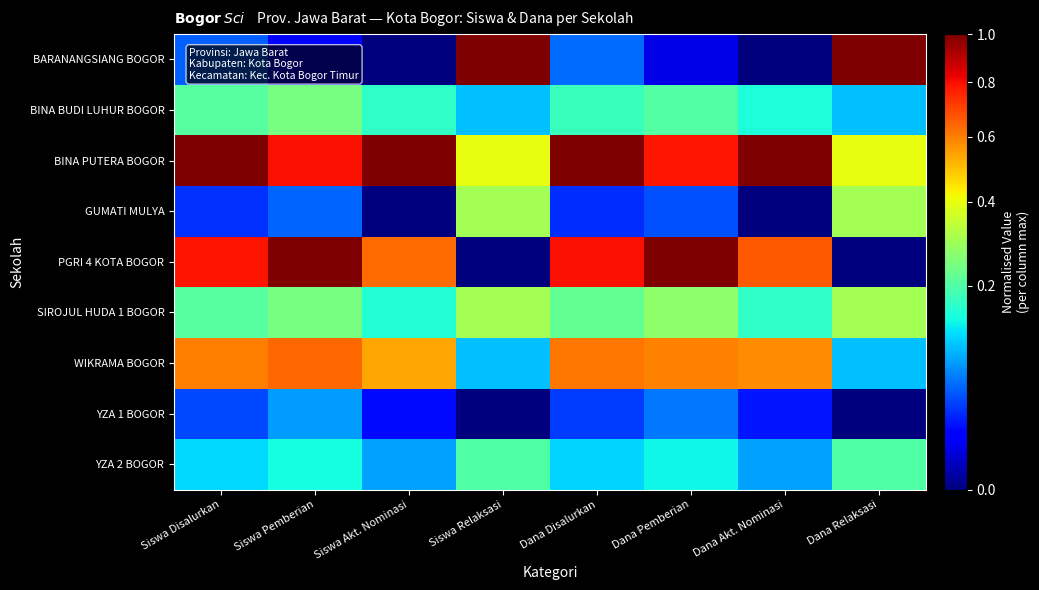

Between Dana Pemberian and Dana Akt. Nominasi, which series saw the biggest shift?

PGRI 4 KOTA BOGOR